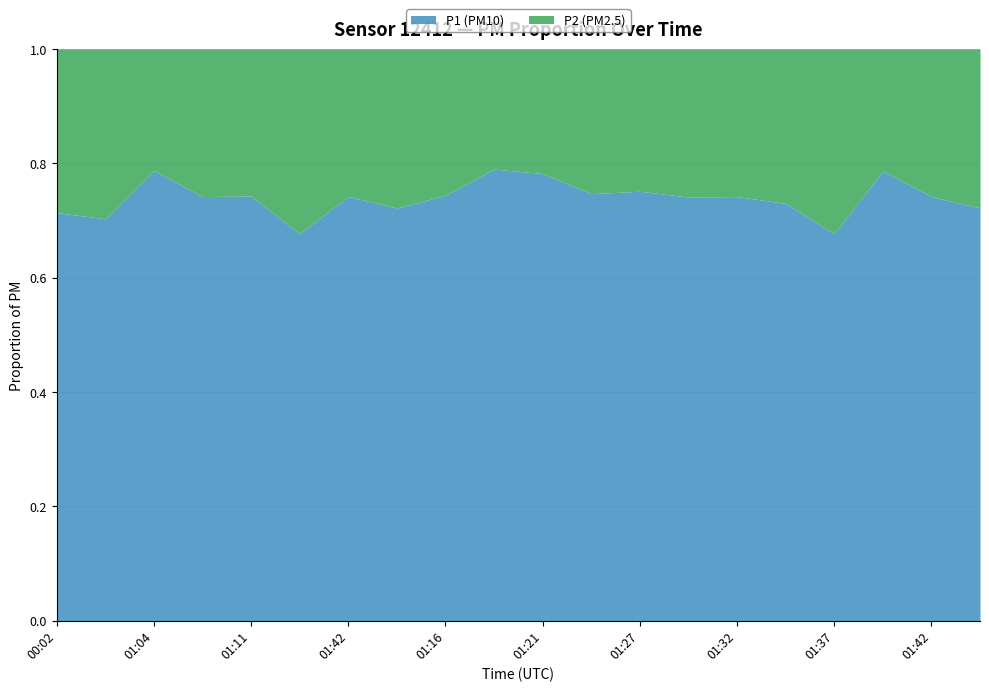

At how many categories does at least one series exceed 5?

20